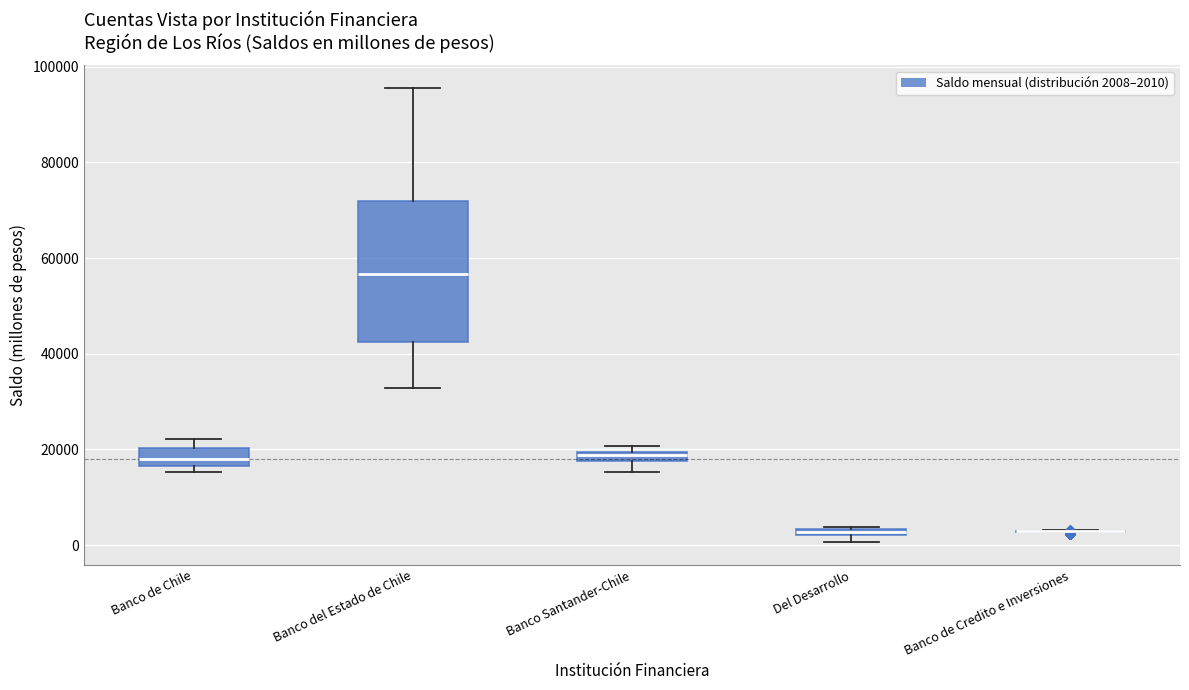

Where is the lower edge of the box for Banco Santander-Chile on the y-axis? The values are not printed on the chart, so give them approximately, as read against the axis.

18000